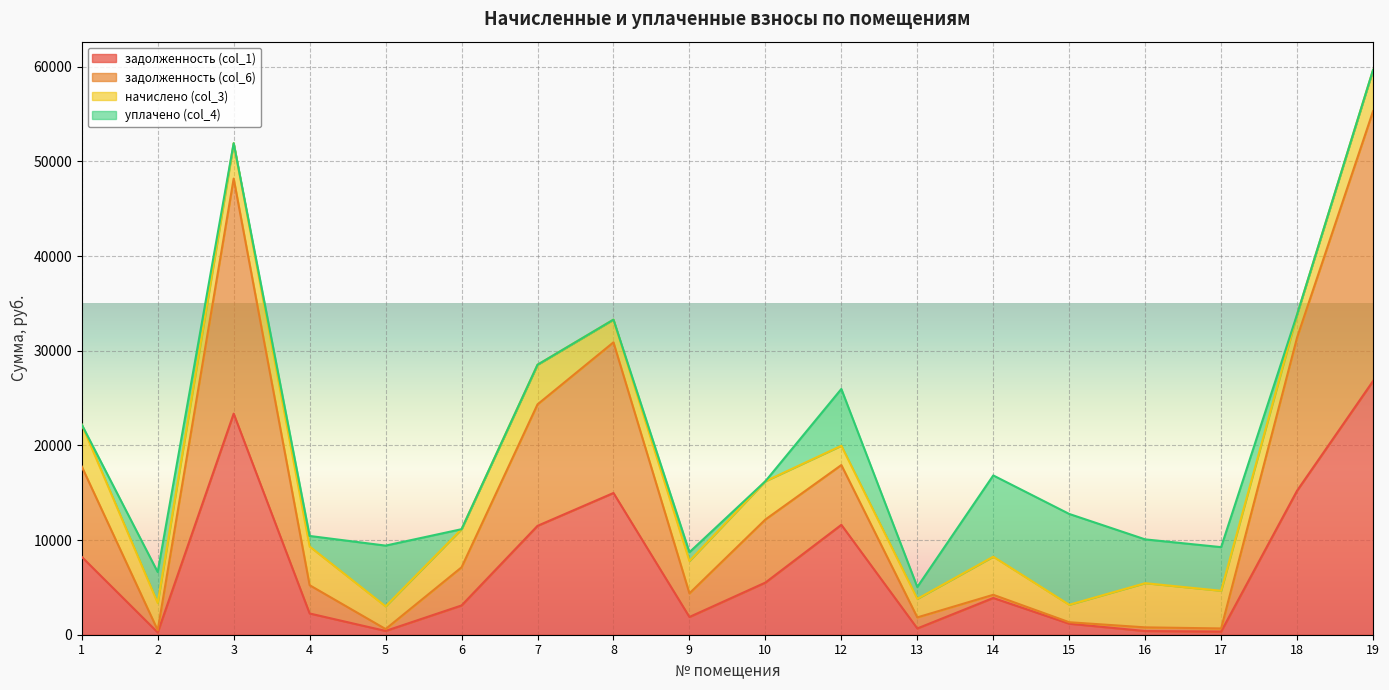

The задолженность (col_1) series shows 6101.2 at 19. True or false?

False